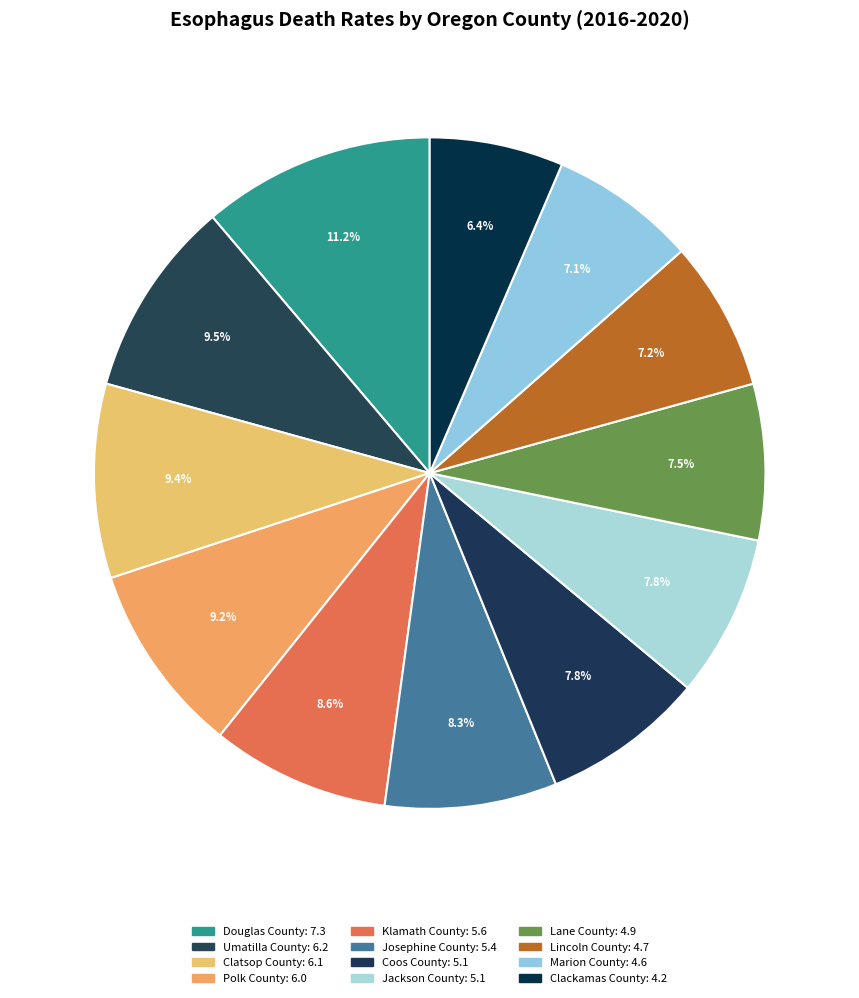

Count the number of slices in the pie.

12